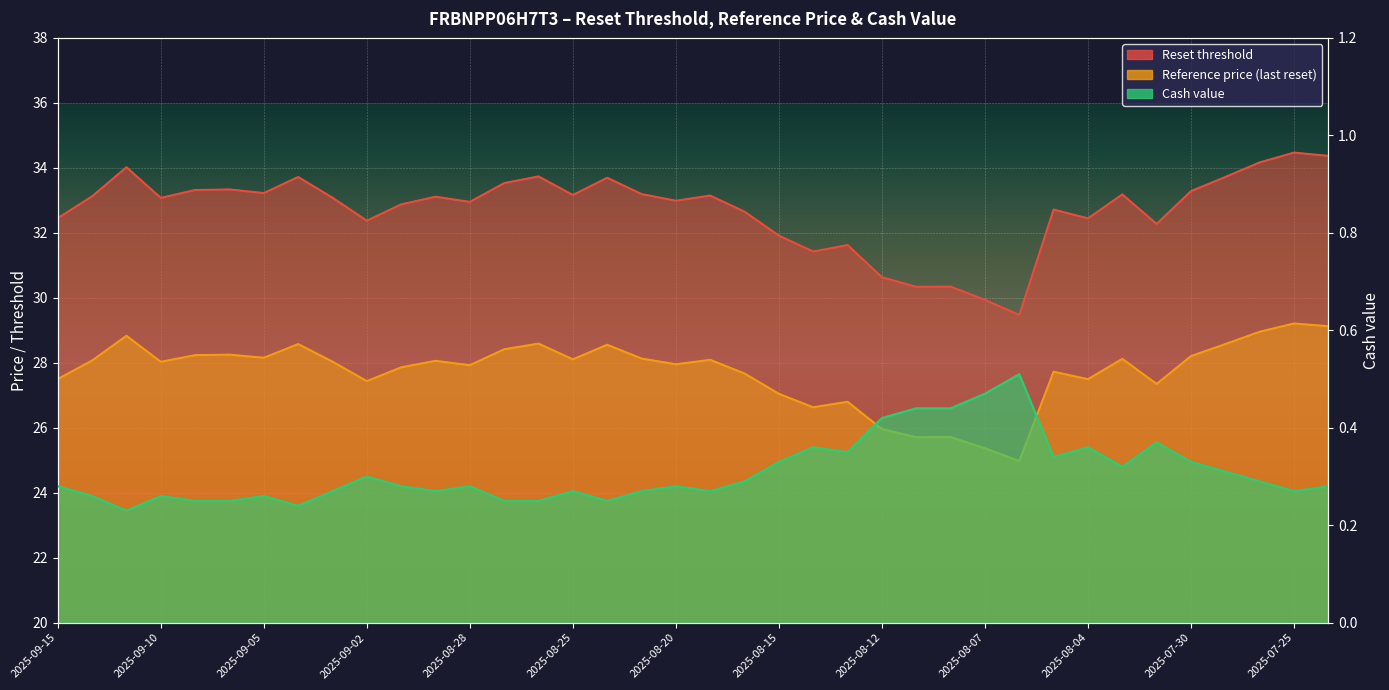

At which label is Cash value closest to 0?

2025-09-11